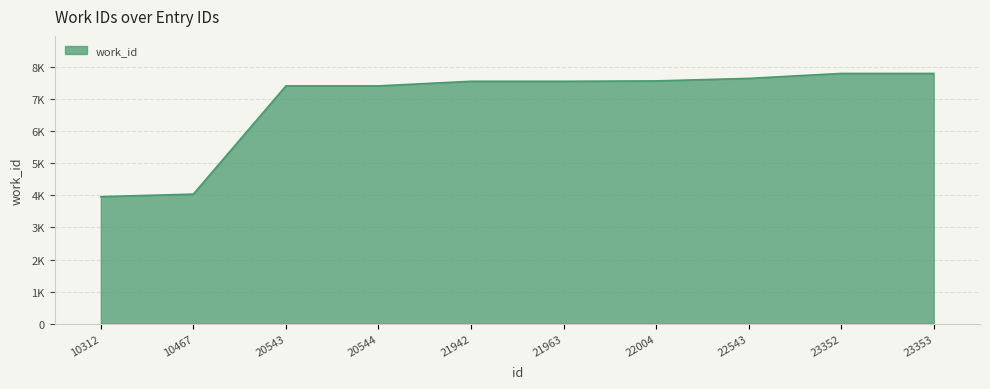

Does the chart have visible grid lines?

Yes